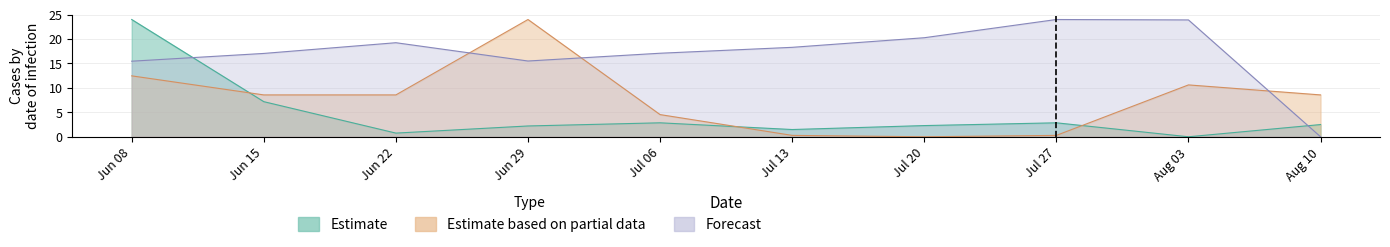

How many values in the Estimate based on partial data series are below 8?

4